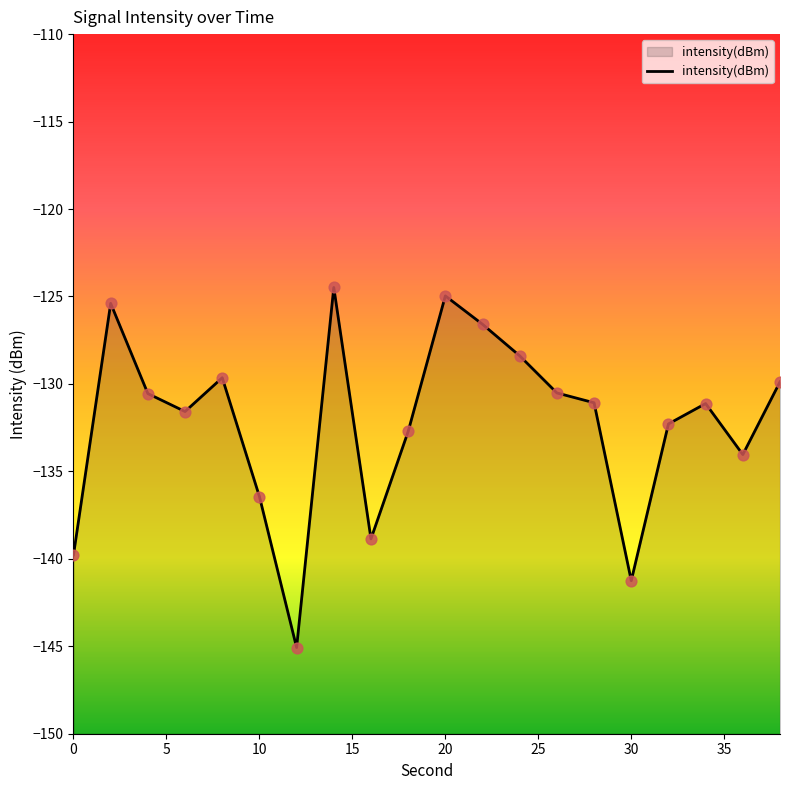

Which has a higher value, 0 or 20?

20